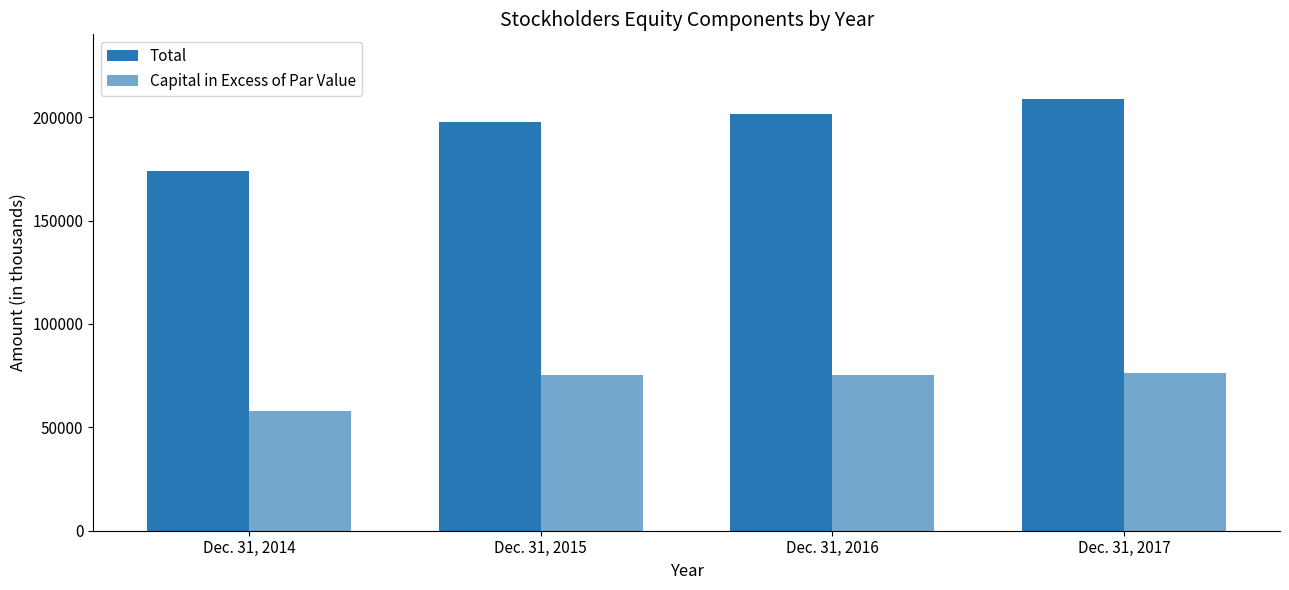

What is the total value across all series at Dec. 31, 2017?

284896